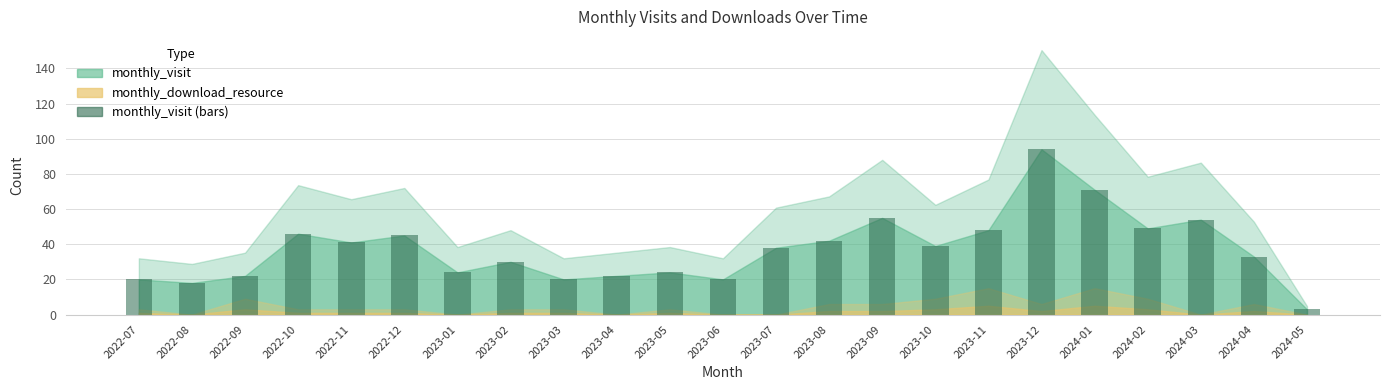

How many categories are shown in the chart?

23